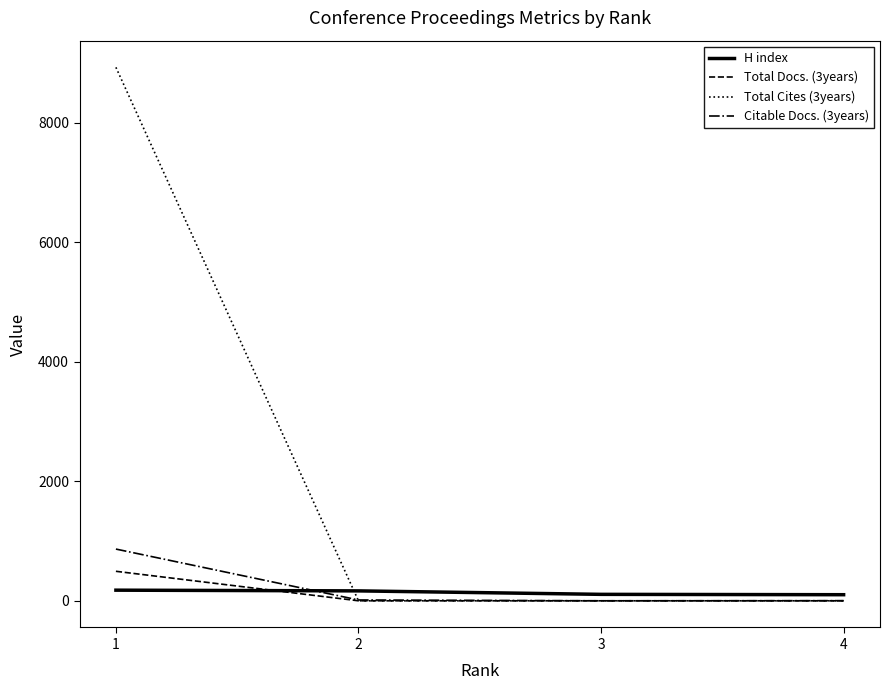

Which series has the largest range (max minus min)?

Total Cites (3years)